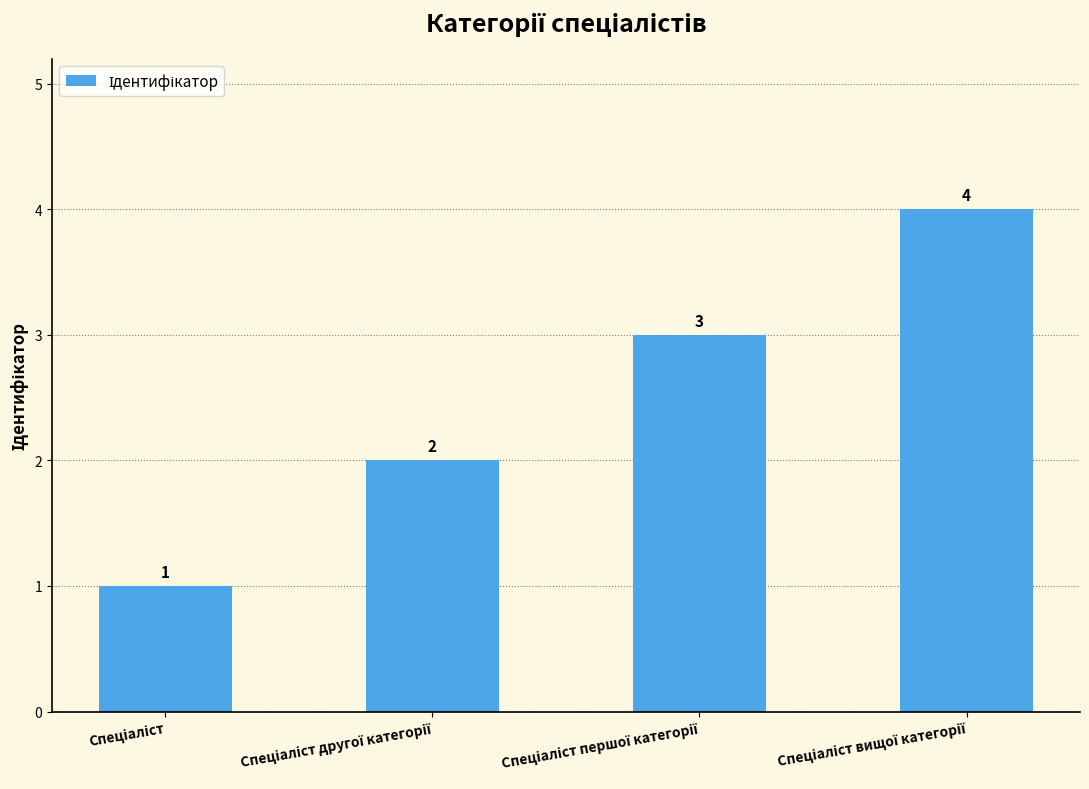

How many bars are there in total?

4